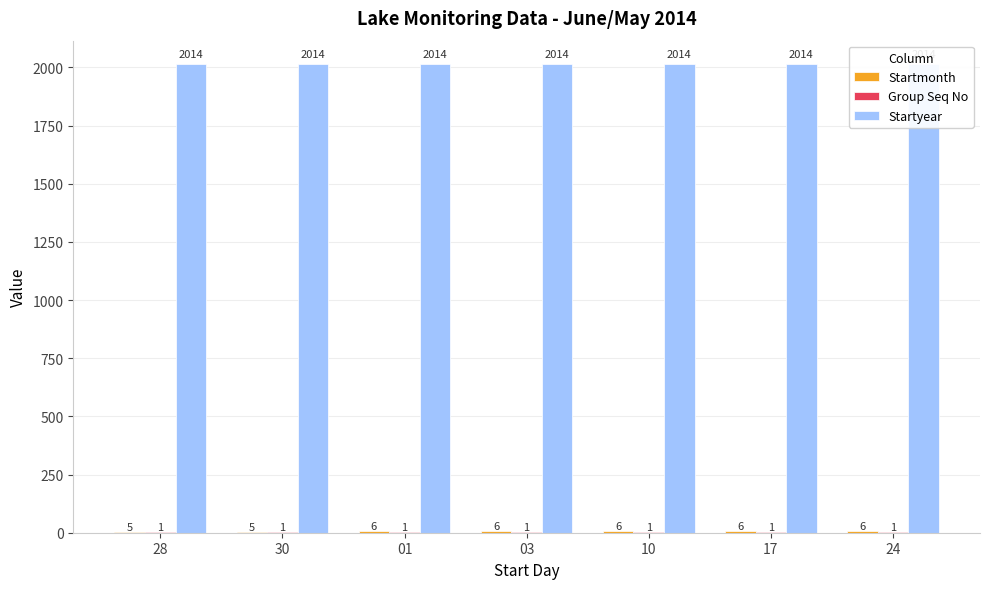

What are all the series names shown in the legend?

Startmonth, Group Seq No, Startyear